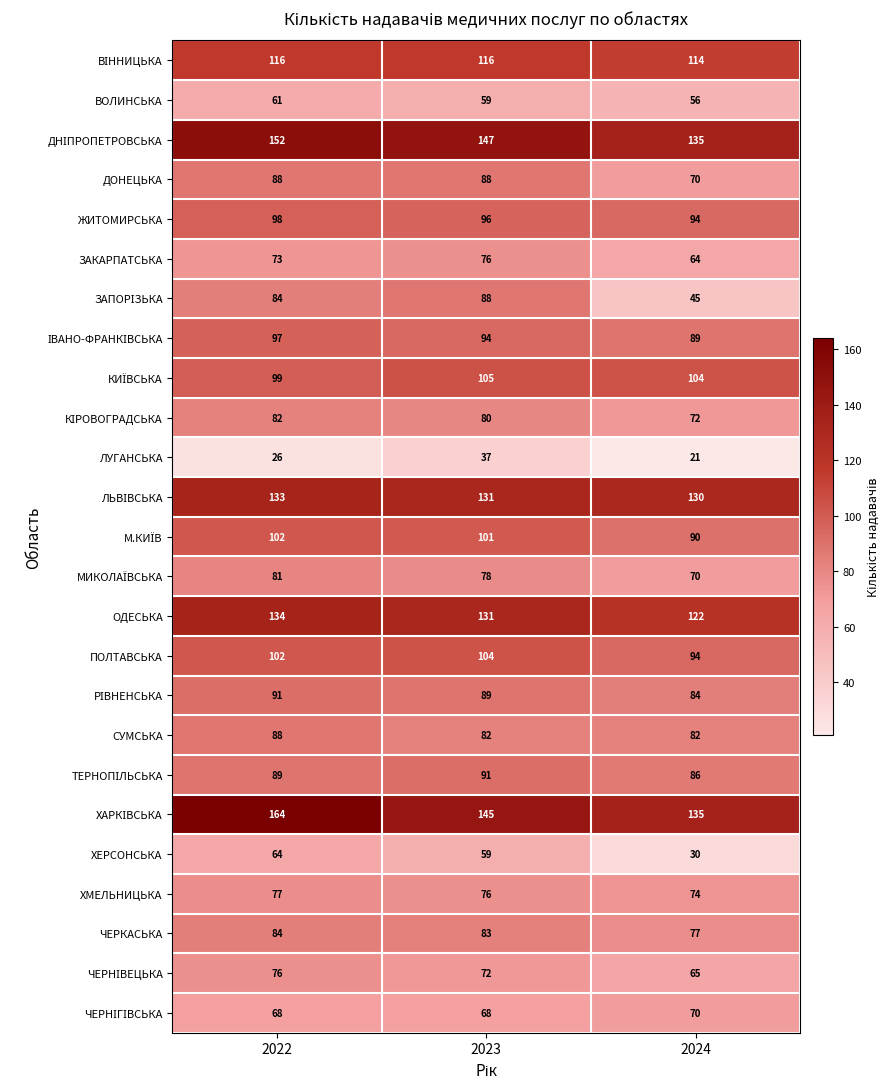

What is the minimum value shown in the chart?

21